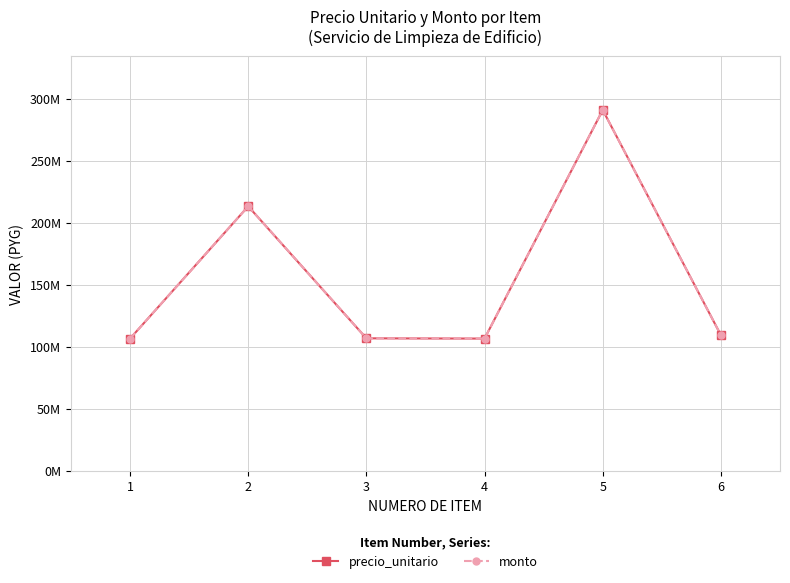

Rank the series by their maximum value, from lowest to highest.

precio_unitario, monto